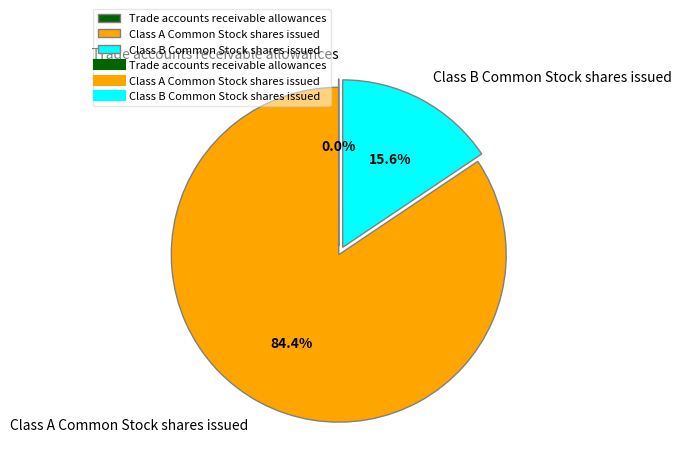

To the nearest percent, what is the combined percentage of Class A Common Stock shares issued and Class B Common Stock shares issued?

100%